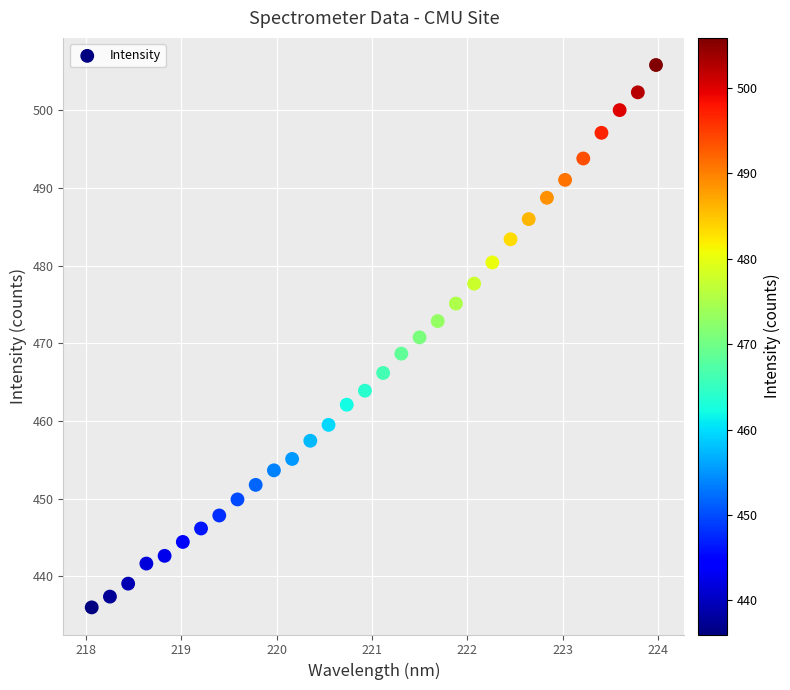

What is the range of Y values (max minus min)?

69.8